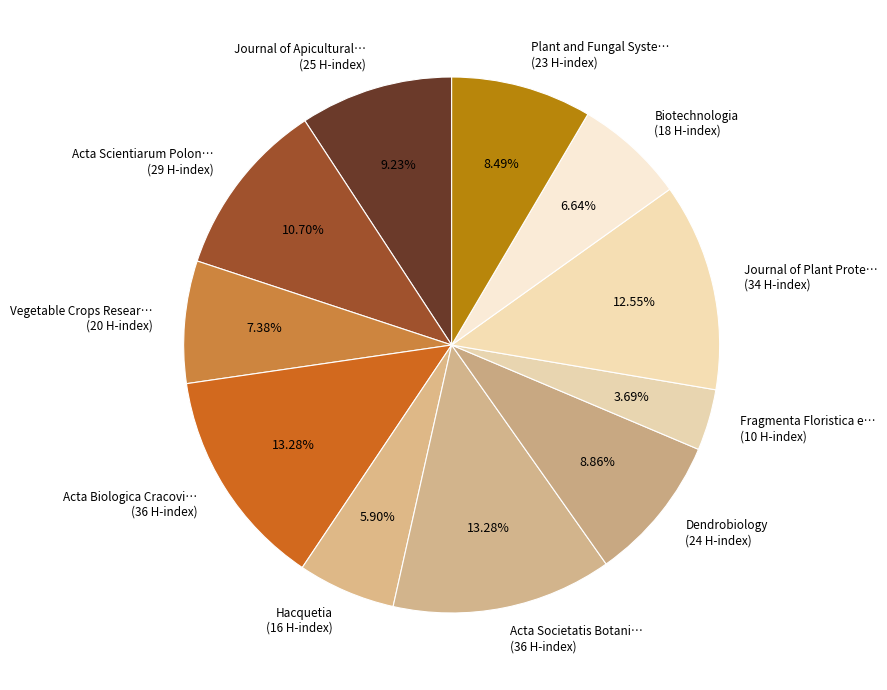

Combined, do Hacquetia (16 H-index) and Fragmenta Floristica e… (10 H-index) account for over 50%?

No